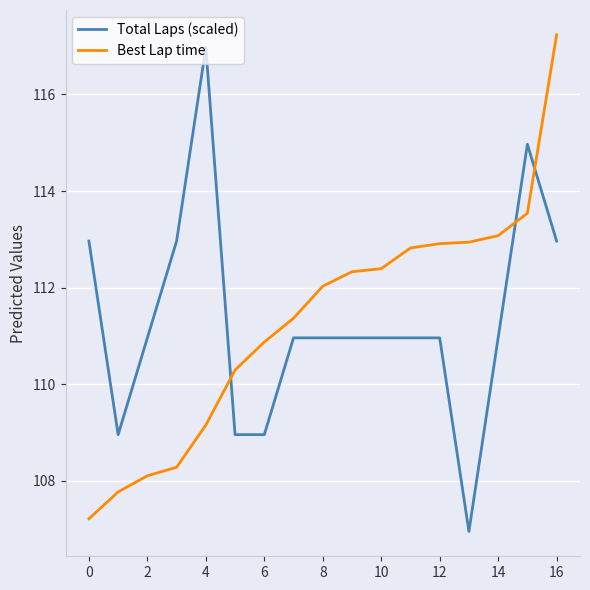

What are all the series names shown in the legend?

Total Laps (scaled), Best Lap time